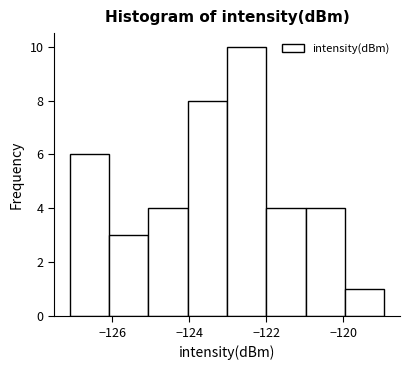

Reading left to right, transcribe this chart: for each bar, give the range it covers on the x-axis and its height. Neither the bar edges nor the heights are printed on the chart, so give them approximately, as read against the axes.

-127.2 to -126.0: 6
-126.0 to -125.0: 3
-125.0 to -124.0: 4
-124.0 to -123.0: 8
-123.0 to -122.0: 10
-122.0 to -121.0: 4
-121.0 to -120.0: 4
-120.0 to -119.0: 1